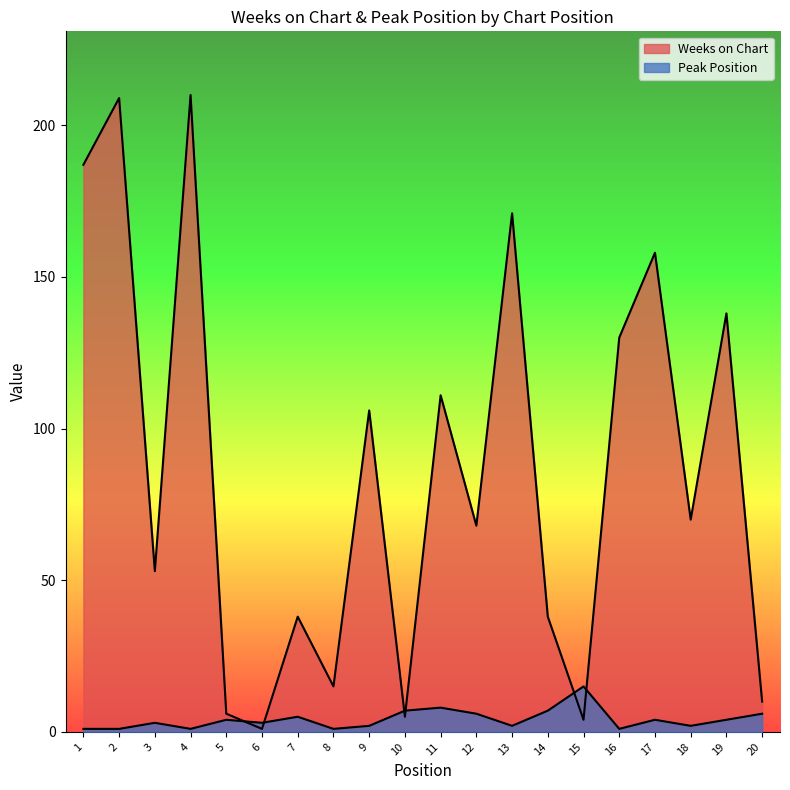

What is the difference between the maximum and minimum values in the Weeks on Chart series?

209